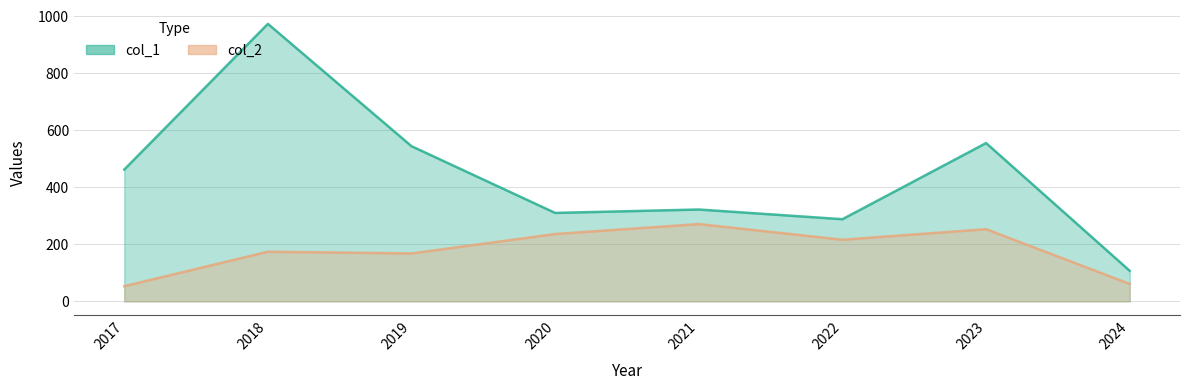

Is it true that col_2 equals 50 at 2019?

False